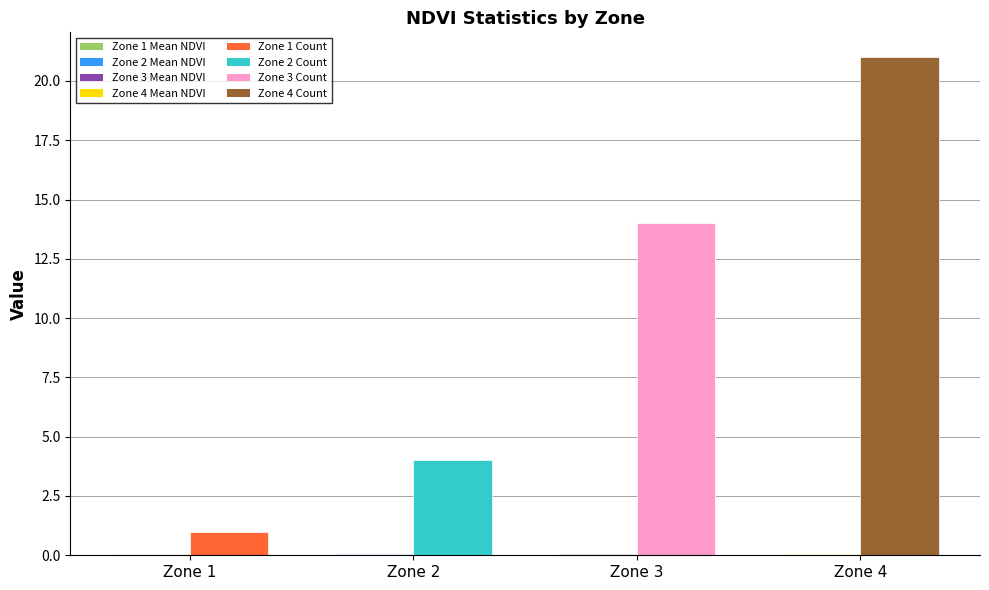

At which category is the sum across all series the highest?

Zone 4